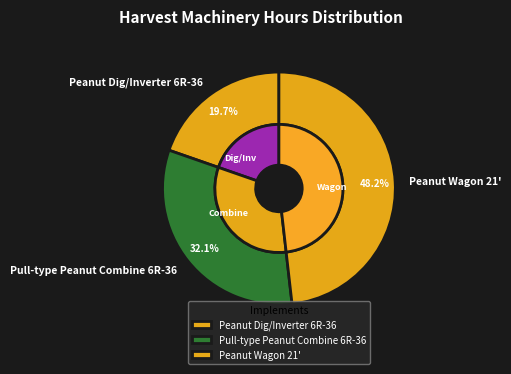

What percentage is the Pull-type Peanut Combine 6R-36 slice, to the nearest percent?

32%